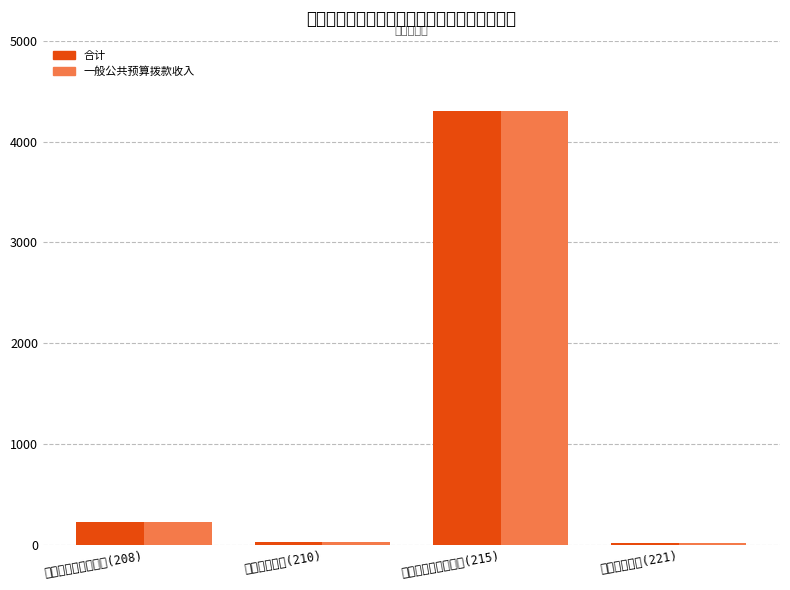

Reading left to right, list all the values displayed in this chart.

合计: 社会保障和就业支出(208)=230.2	卫生健康支出(210)=27.1	资源勘探信息等支出(215)=4303.7	住房保障支出(221)=19.3
一般公共预算拨款收入: 社会保障和就业支出(208)=230.2	卫生健康支出(210)=27.1	资源勘探信息等支出(215)=4303.7	住房保障支出(221)=19.3